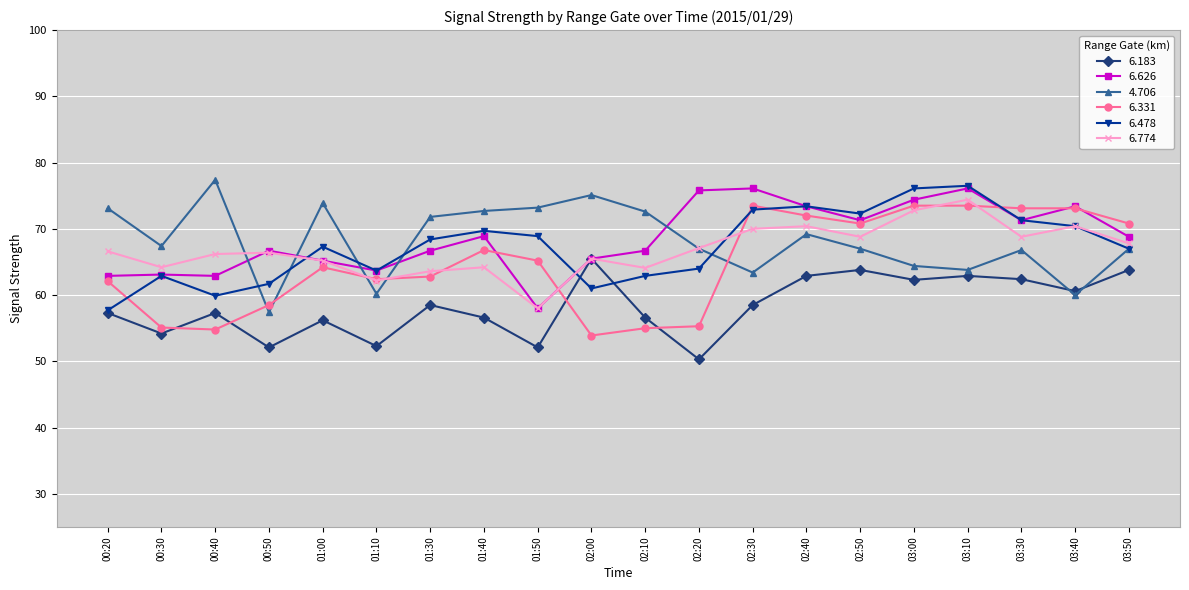

At which category does 6.774 reach its first local valley?

00:30